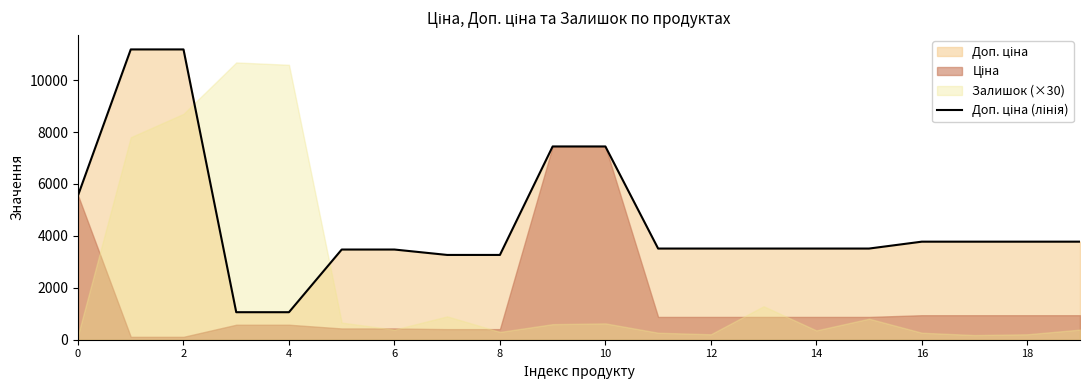

What is the sum of the values at 12 and 2?

14693.9